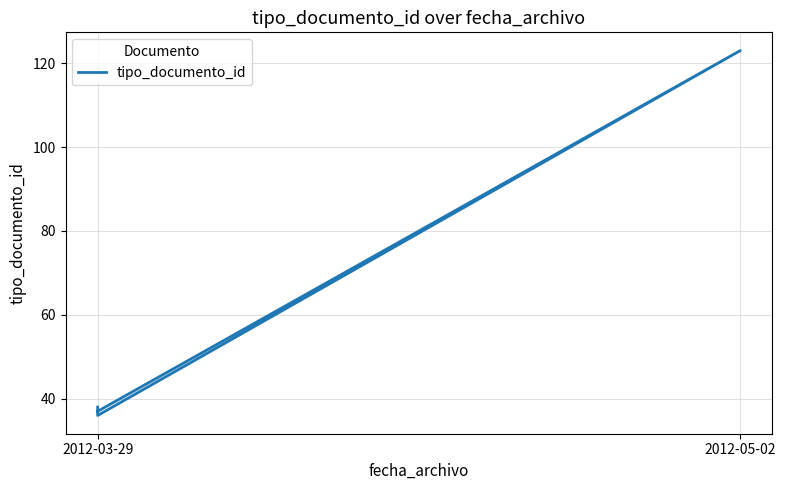

What position from the left is 2012-05-02?

2